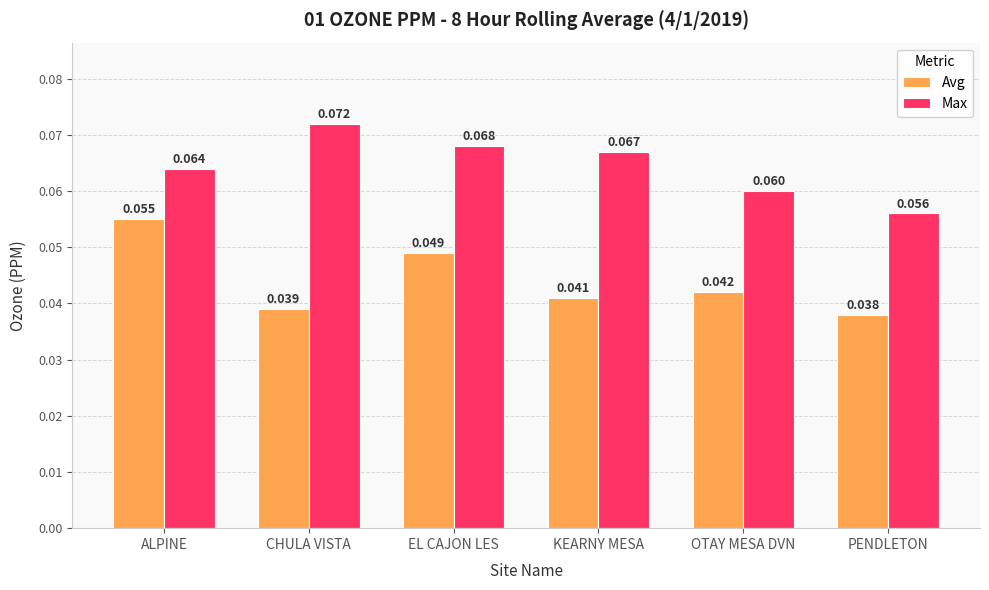

How many categories are shown in the chart?

6